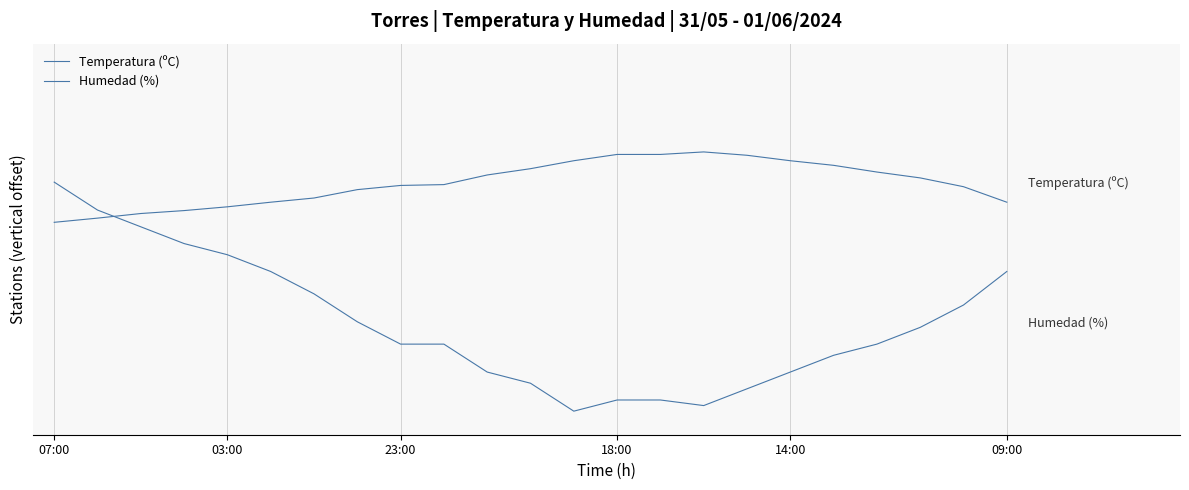

Reading left to right, what are all the values shown in this chart?

Temperatura (ºC): 1.2	1.3	1.3	1.3	1.3	1.4	1.4	1.5	1.5	1.5	1.6	1.6	1.7	1.7	1.7	1.7	1.7	1.7	1.6	1.6	1.5	1.5	1.4
Humedad (%): 1.5	1.3	1.2	1.1	1.0	0.9	0.7	0.5	0.3	0.3	0.1	0.1	-0.1	-0.1	-0.1	-0.1	0.0	0.1	0.3	0.3	0.5	0.6	0.9